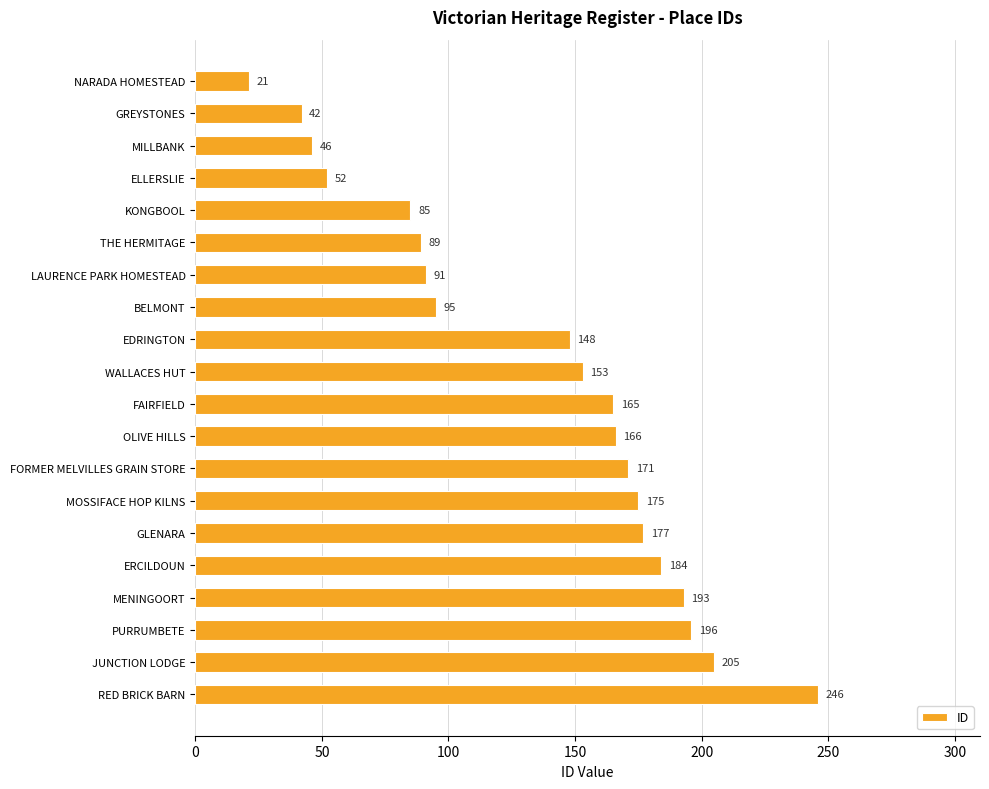

How many values are below 165?

10